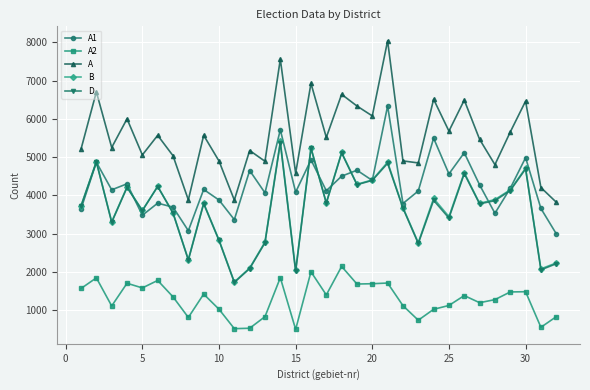

What are all the series names shown in the legend?

A1, A2, A, B, D